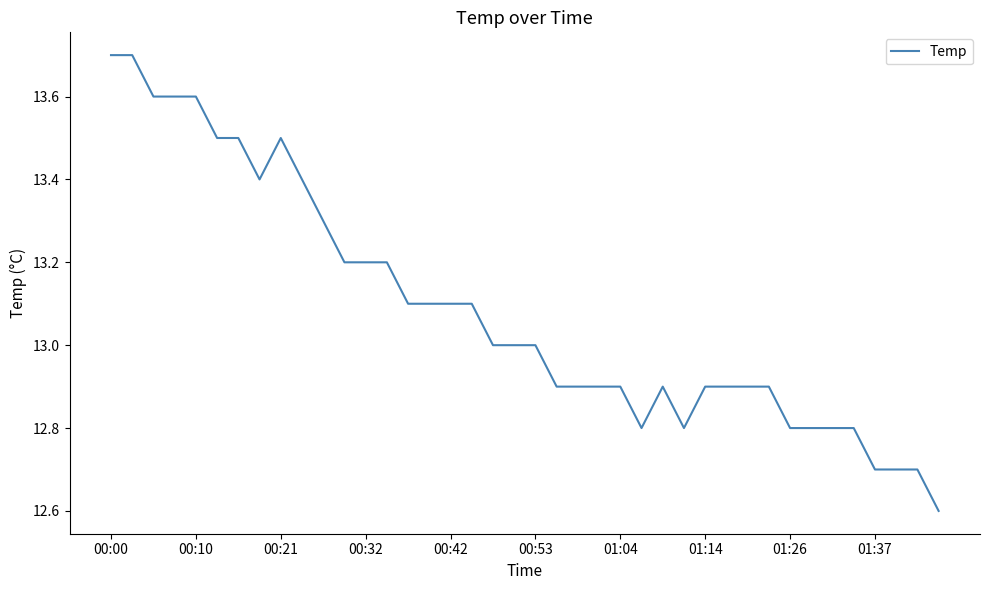

What is the minimum value shown in the chart?

12.6